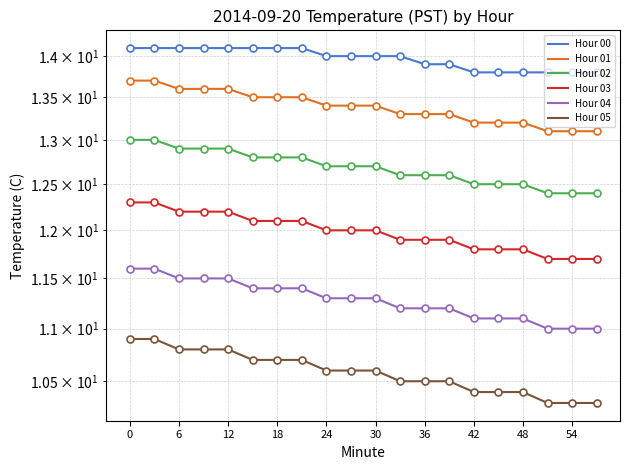

How many data points in Hour 00 are less than 14?

8